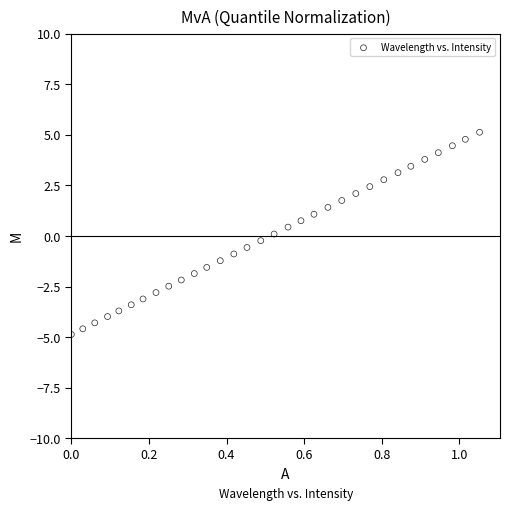

What is the range of X values (max minus min)?

1.1